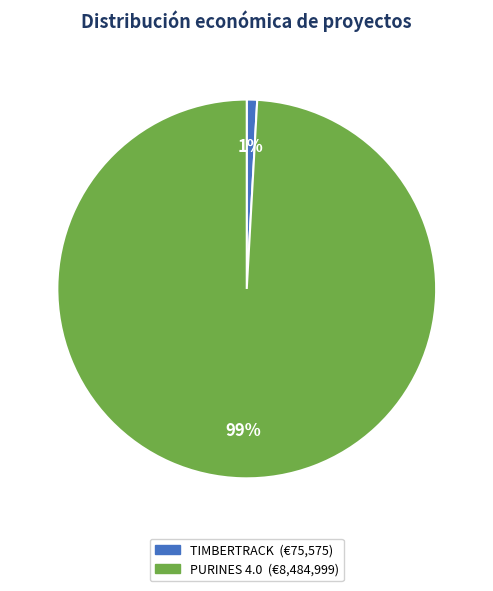

Which slice is the smallest?

TIMBERTRACK